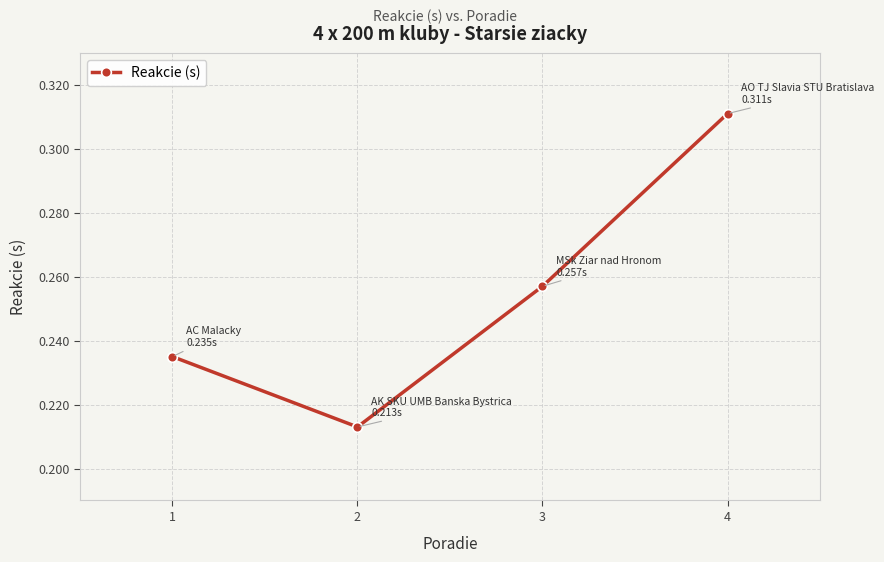

Rank the categories by value from highest to lowest.

4, 3, 1, 2